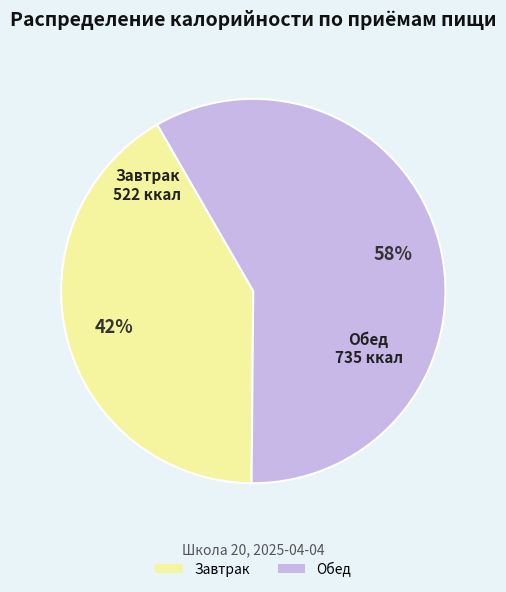

Is there any slice that represents more than half of the pie?

Yes